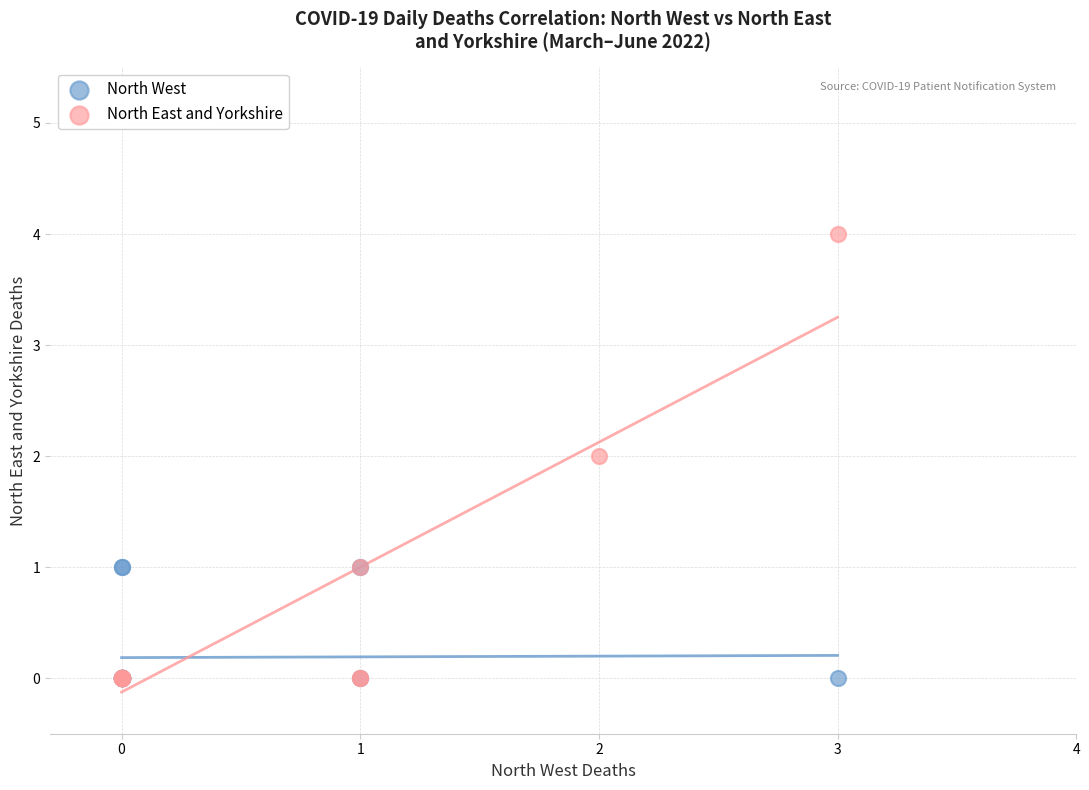

Which series has the largest Y range (max minus min)?

North East and Yorkshire